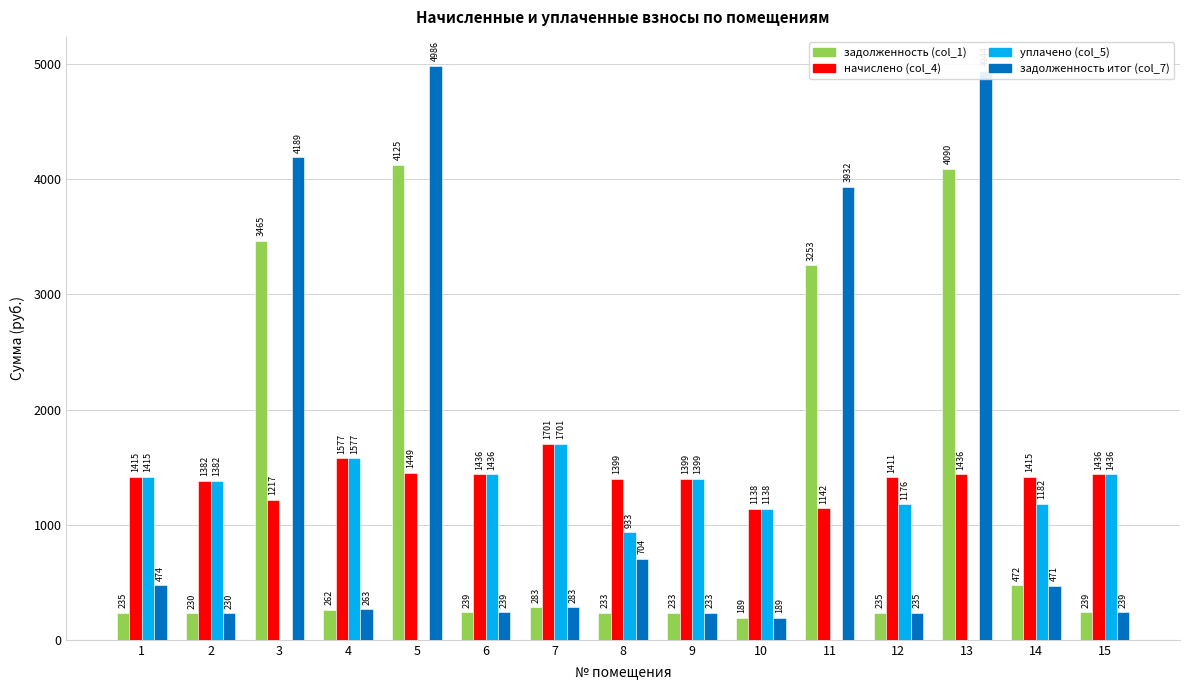

What is the sum of all задолженность (col_1) values?

17792.0